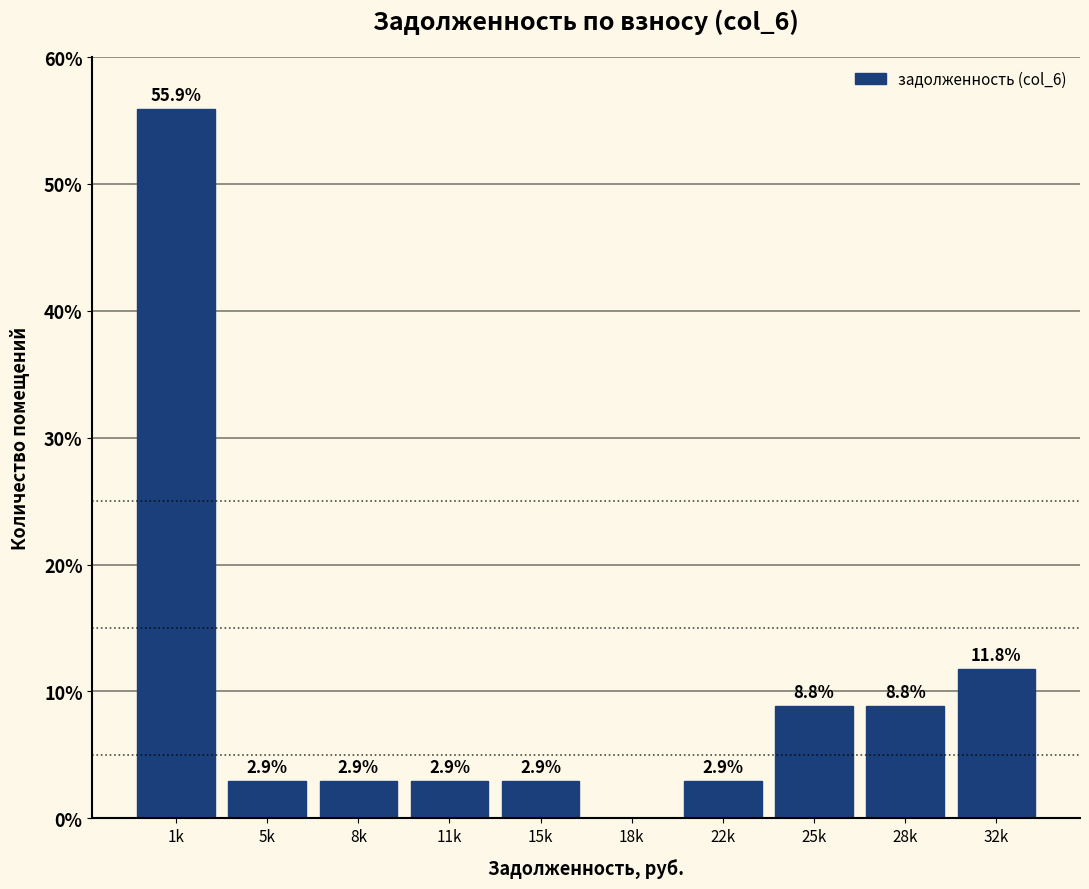

Reading left to right, extract all data points from this chart.

1k=55.9	5k=2.9	8k=2.9	11k=2.9	15k=2.9	18k=0.0	22k=2.9	25k=8.8	28k=8.8	32k=11.8